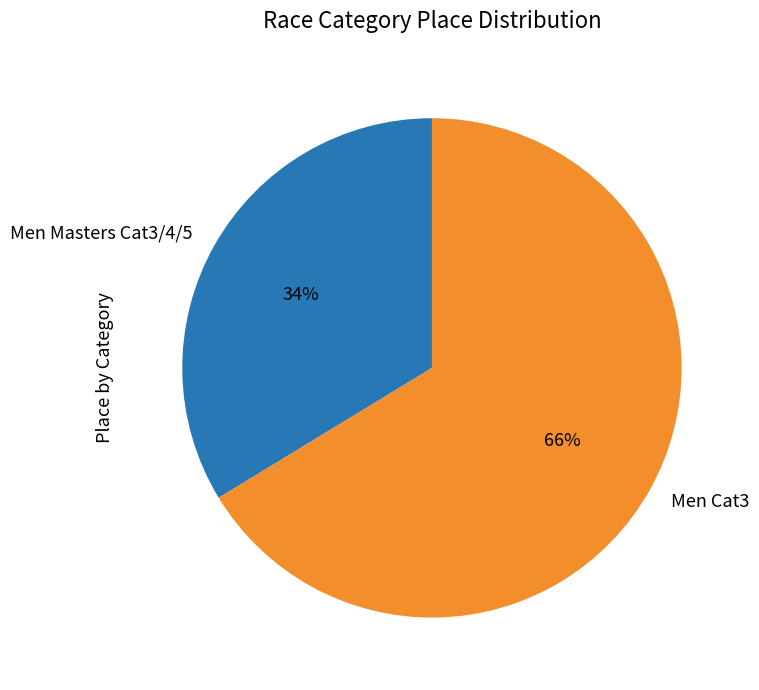

How many segments does this pie chart have?

2